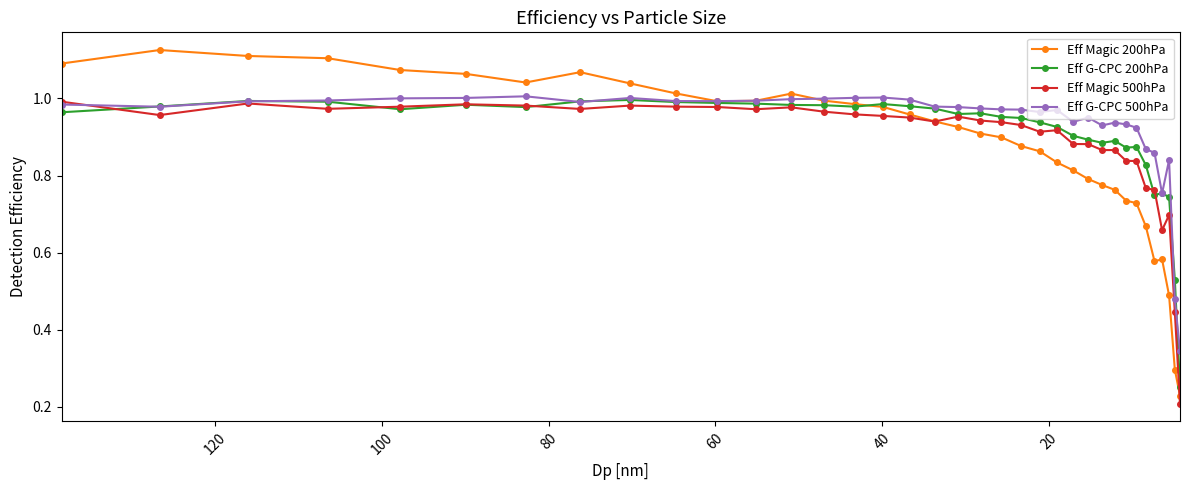

In Eff Magic 500hPa, how many points are higher than both neighbors (excluding endpoints)?

8